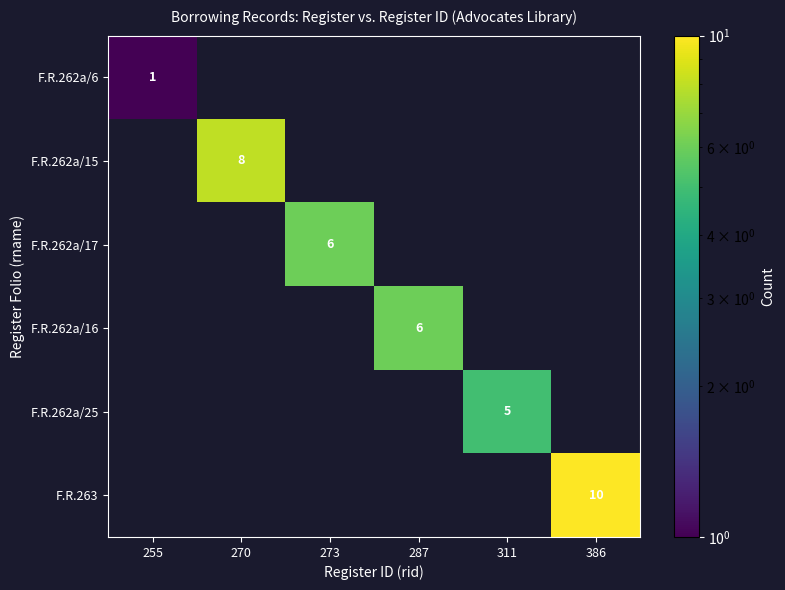

How many categories are shown in the chart?

6